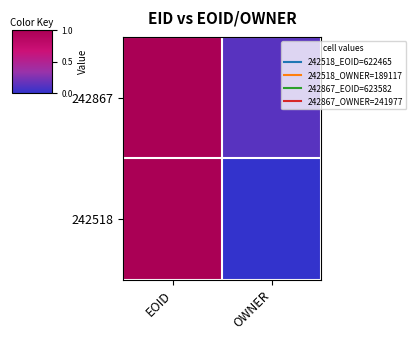

How many data points does each series have?

2